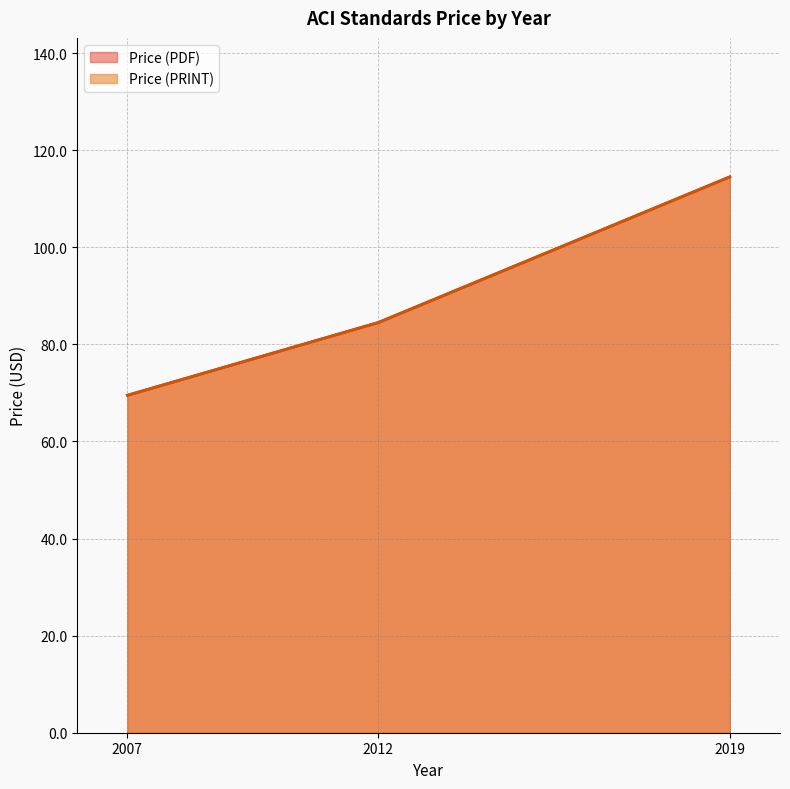

What is the minimum value shown in the chart?

69.5